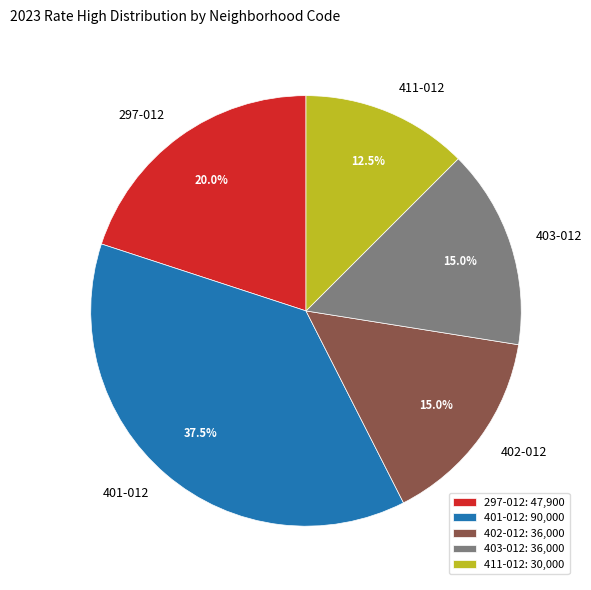

How many segments does this pie chart have?

5